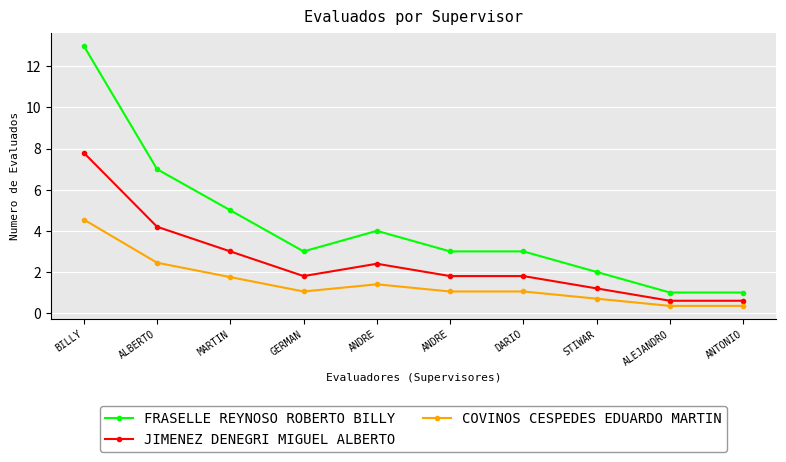

What are all the series names shown in the legend?

FRASELLE REYNOSO ROBERTO BILLY, JIMENEZ DENEGRI MIGUEL ALBERTO, COVINOS CESPEDES EDUARDO MARTIN